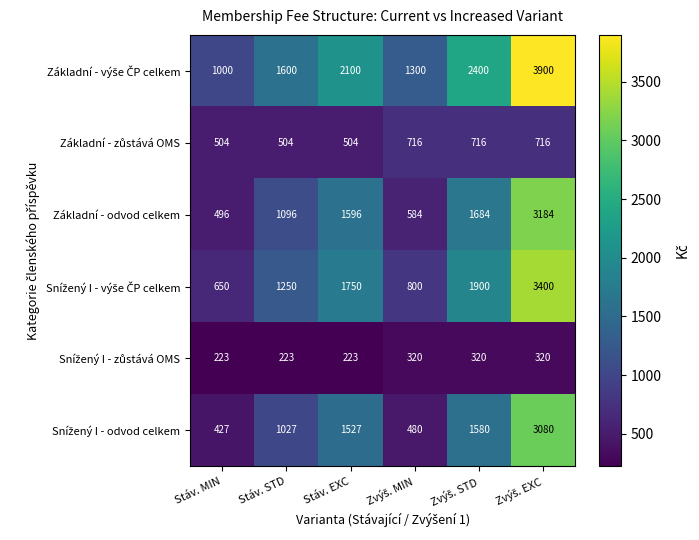

At how many categories does at least one series exceed 1608?

3